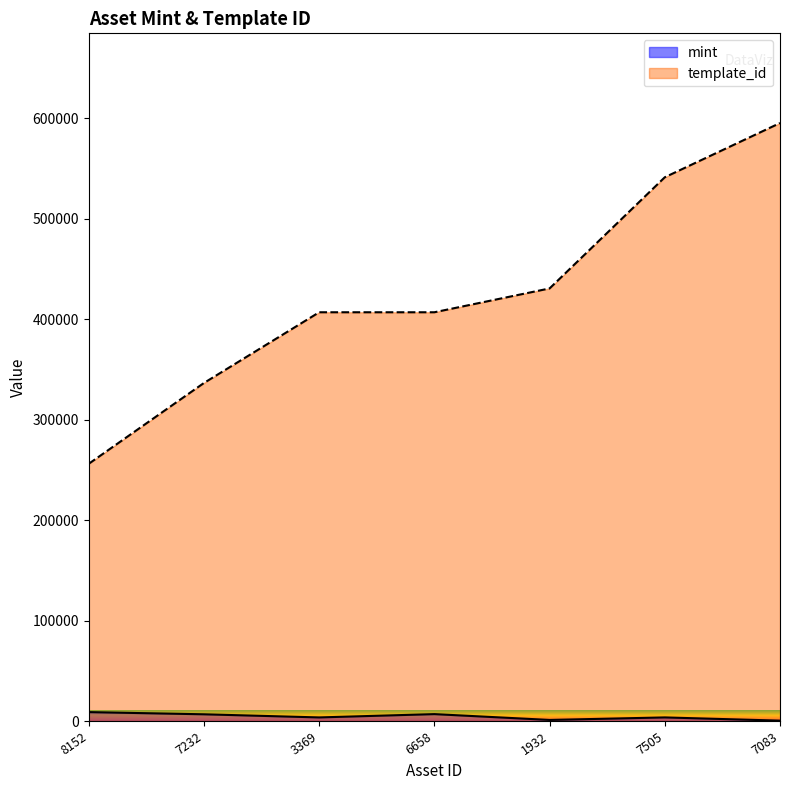

Which series has the largest range (max minus min)?

template_id